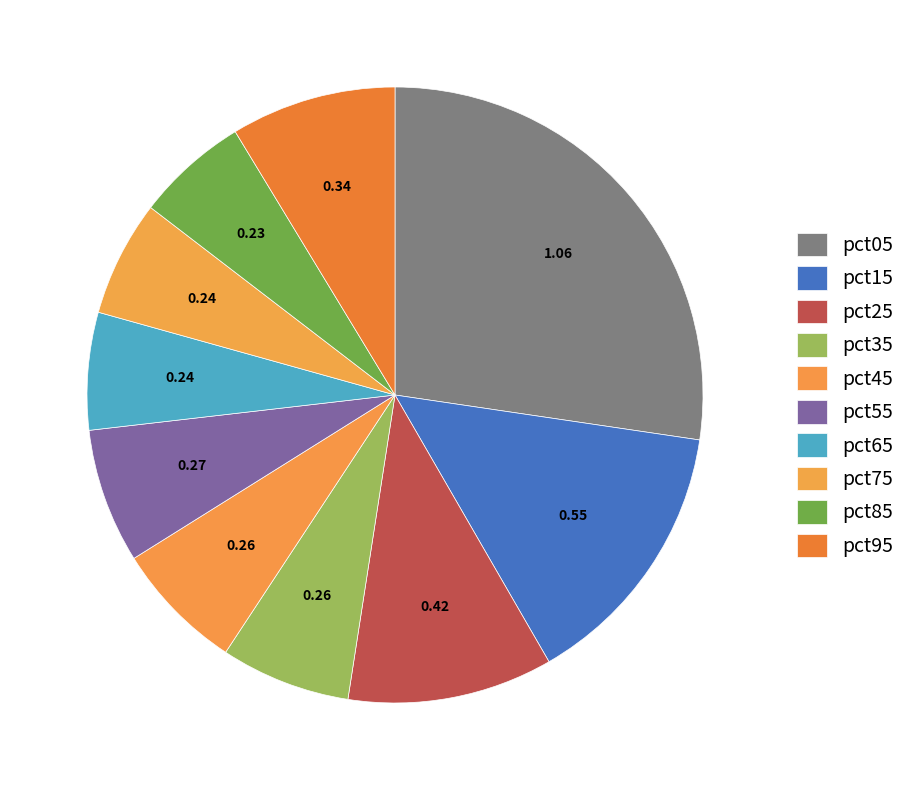

How many segments does this pie chart have?

10